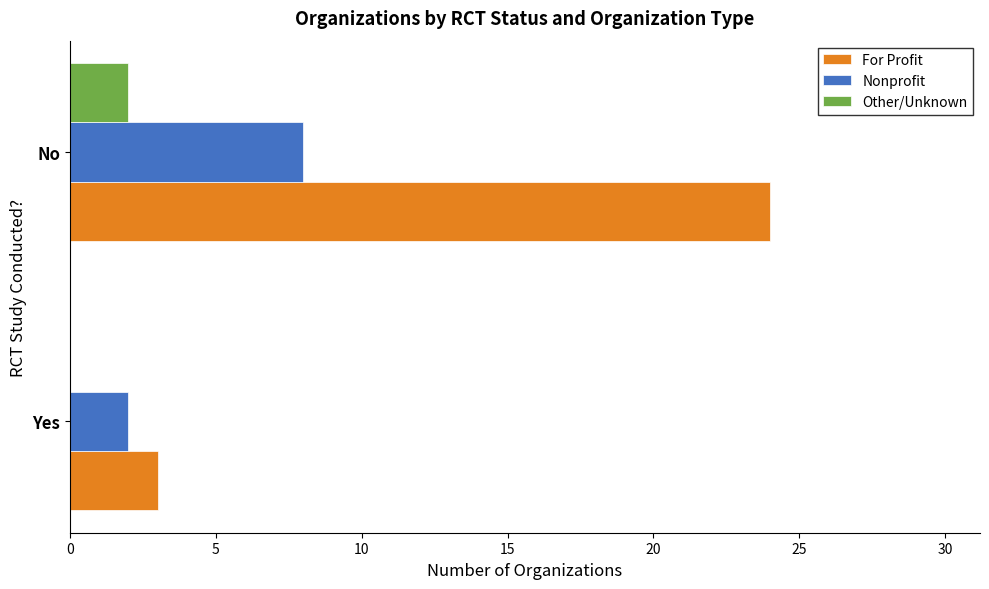

At which category does the chart reach its peak across all series?

No